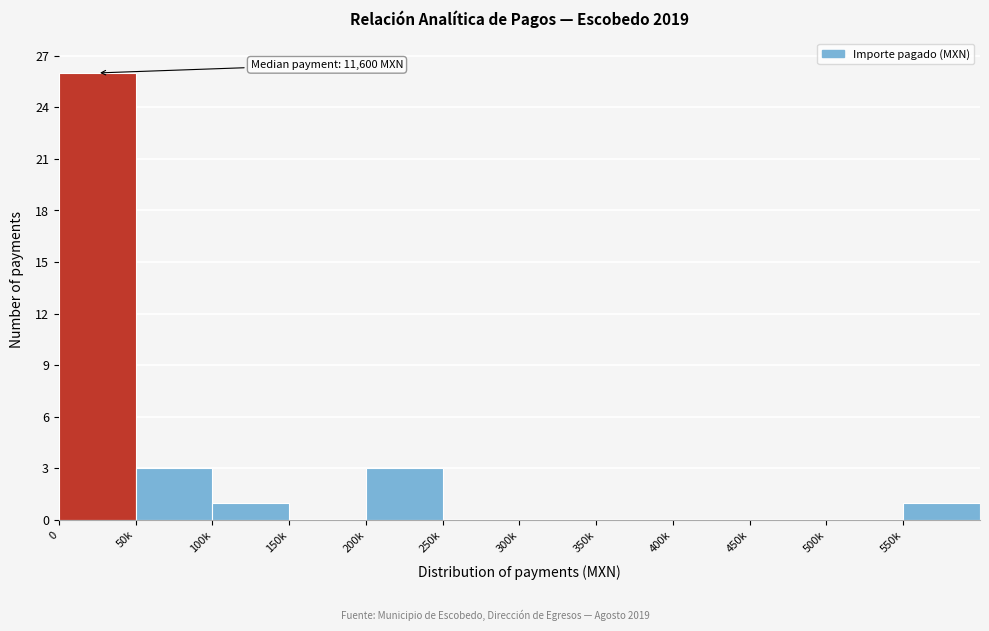

Reading right to left, list all the values displayed in this chart.

550k=1	500k=0	450k=0	400k=0	350k=0	300k=0	250k=0	200k=3	150k=0	100k=1	50k=3	0=26